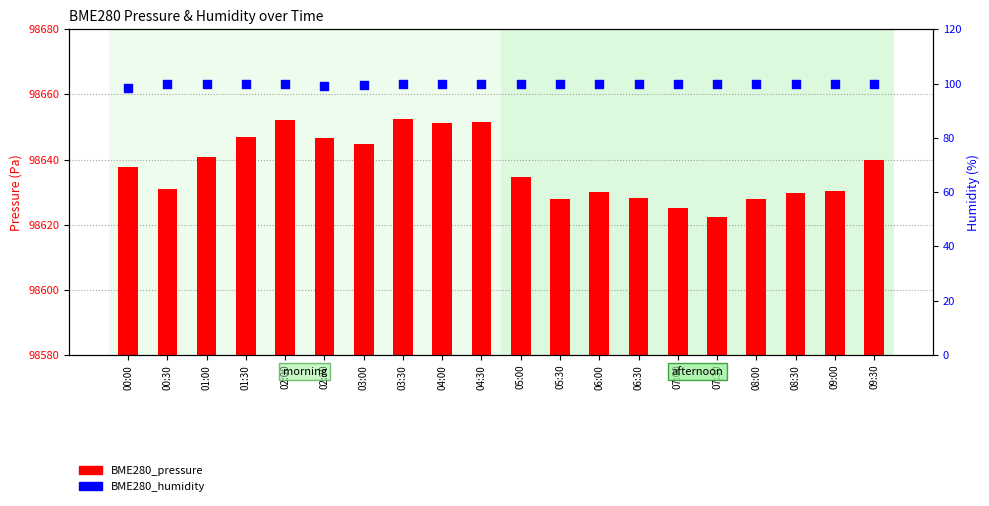

Which series reaches the minimum Y coordinate?

BME280_humidity